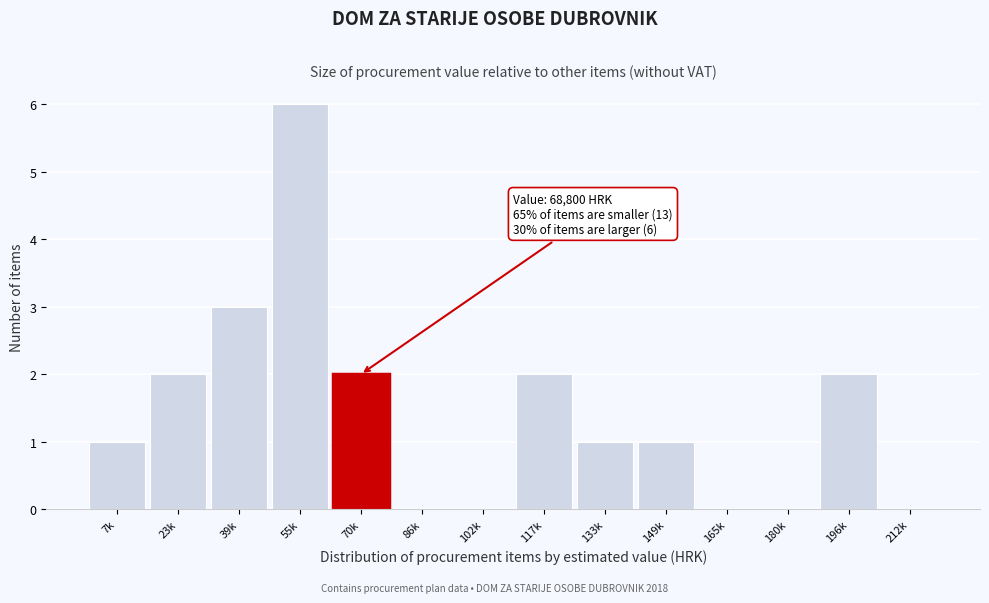

Reading right to left, transcribe all the data shown in this chart.

212k=0	196k=2	180k=0	165k=0	149k=1	133k=1	117k=2	102k=0	86k=0	70k=2	55k=6	39k=3	23k=2	7k=1